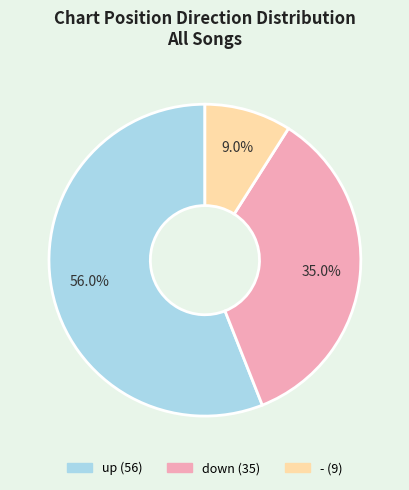

To the nearest percent, what percentage of the pie is -?

9%